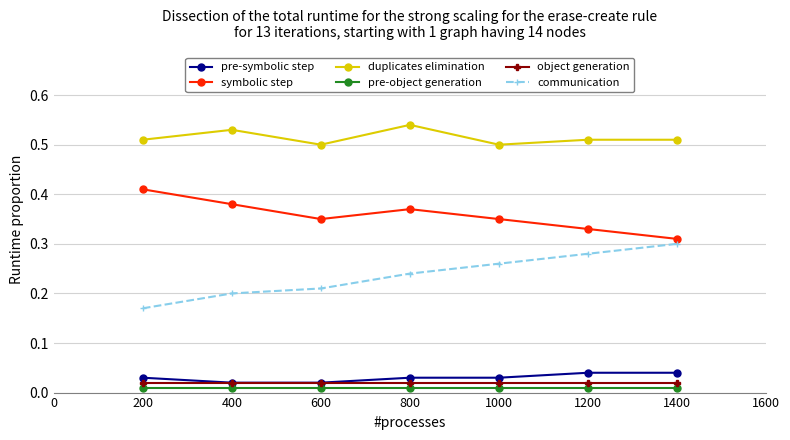

Is this an area chart (filled region under the line)?

No